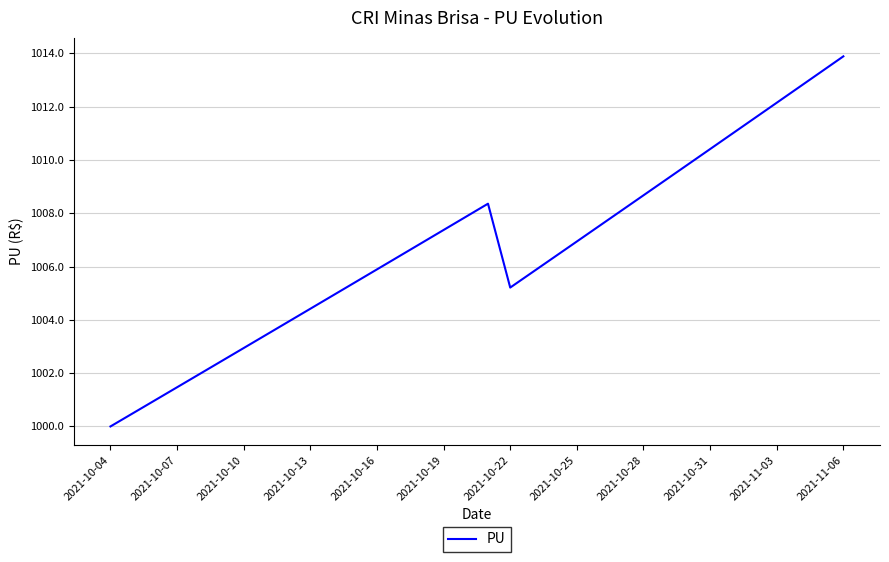

What is the sum of all values?

34227.8